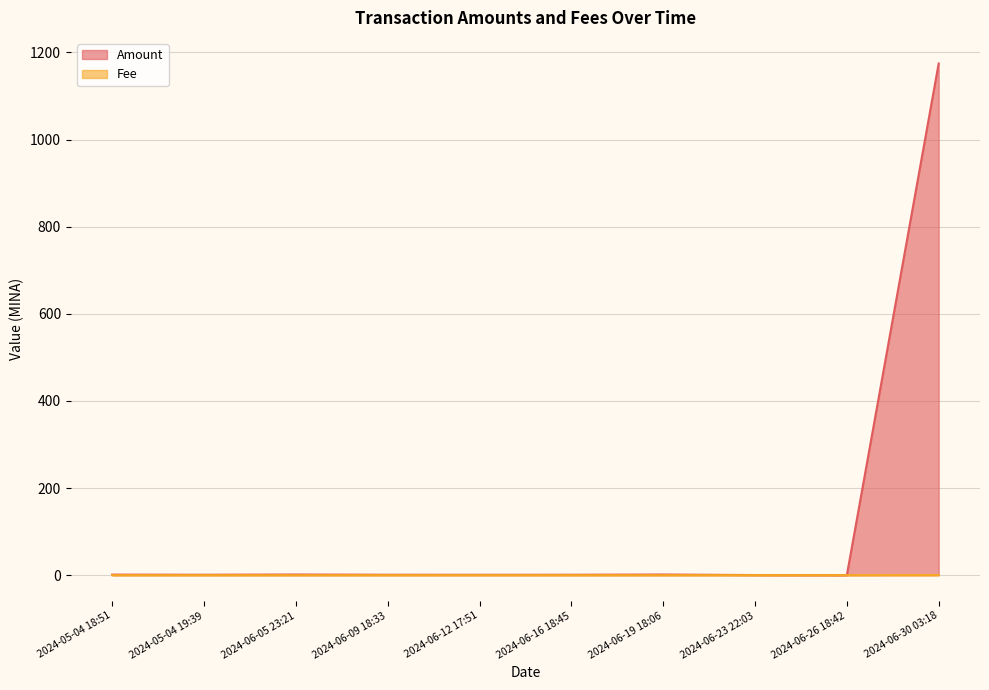

Which category has the lowest value in the Amount series?

2024-06-26 18:42